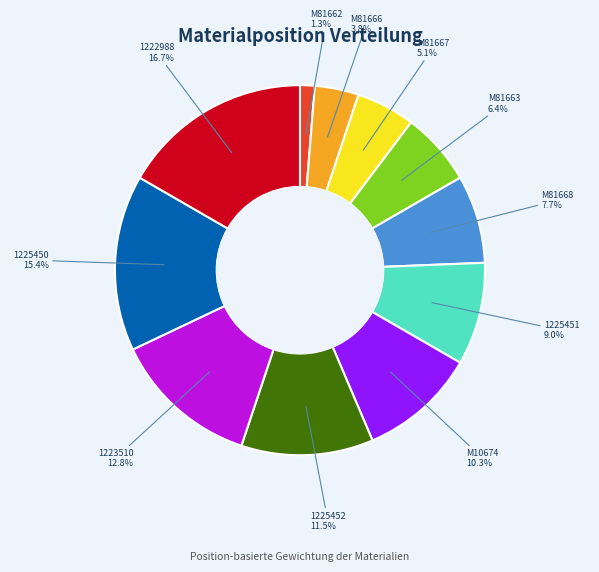

Is it true that M81666 is 4% of the pie?

True